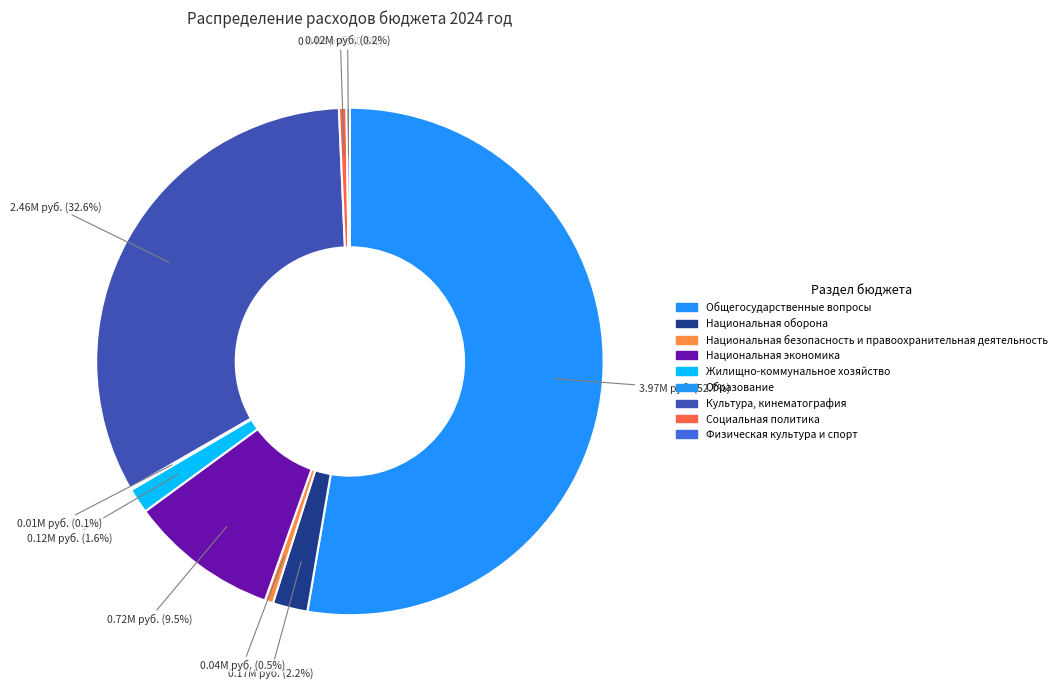

Does Общегосударственные вопросы account for over 50% of the chart?

Yes